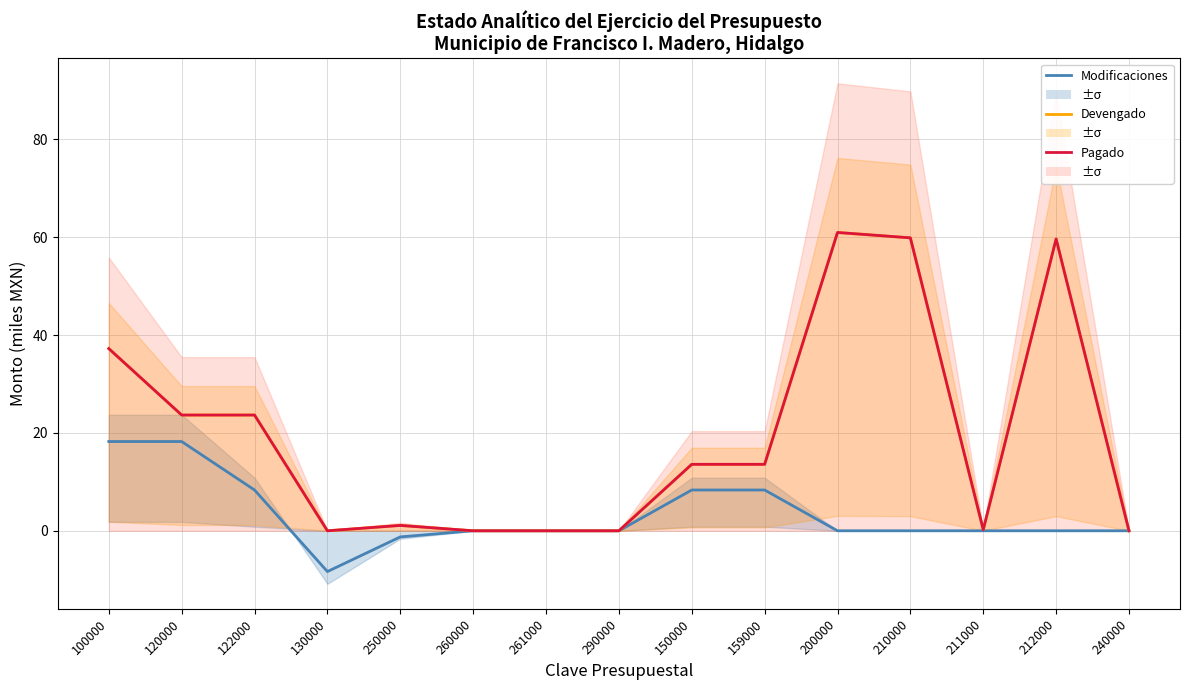

Between 120000 and 240000, which series saw the biggest shift?

Devengado